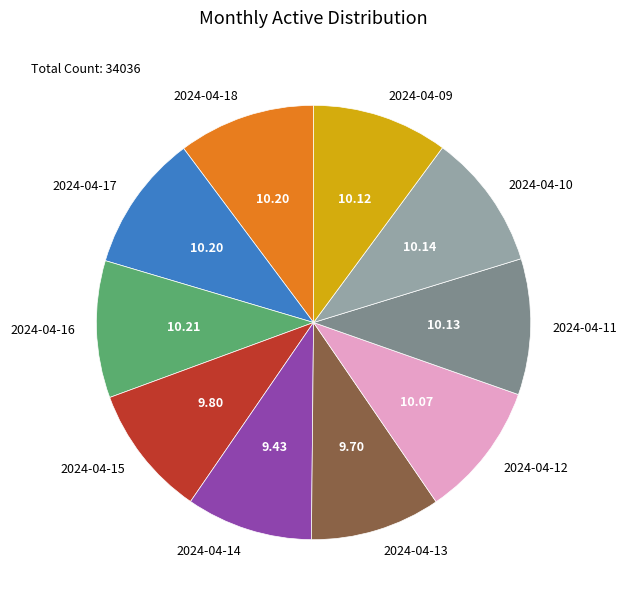

Does 2024-04-09 account for over 50% of the chart?

No